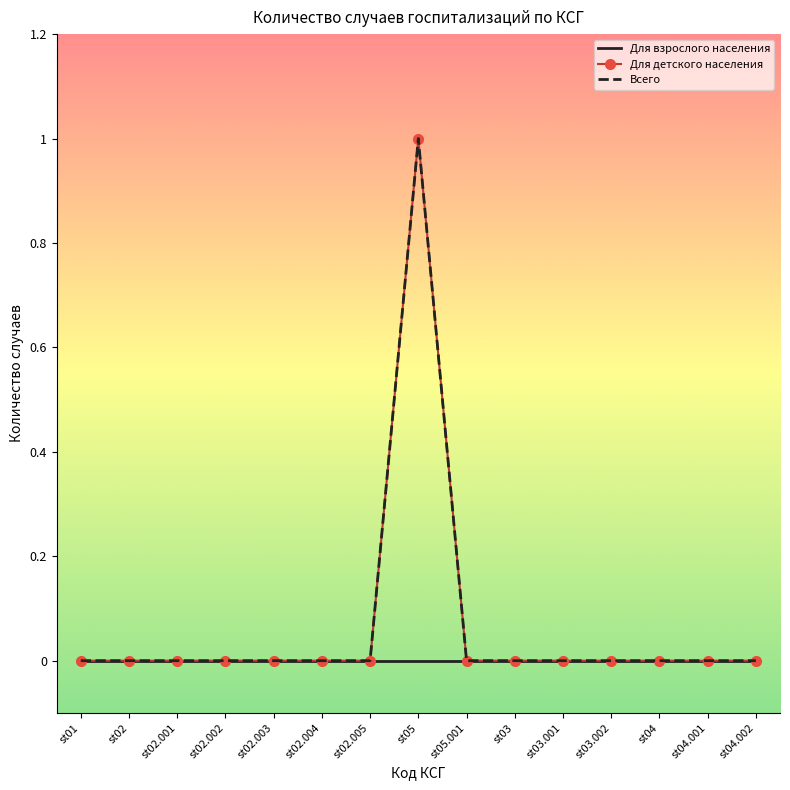

Which series has the largest total across all categories?

Для детского населения